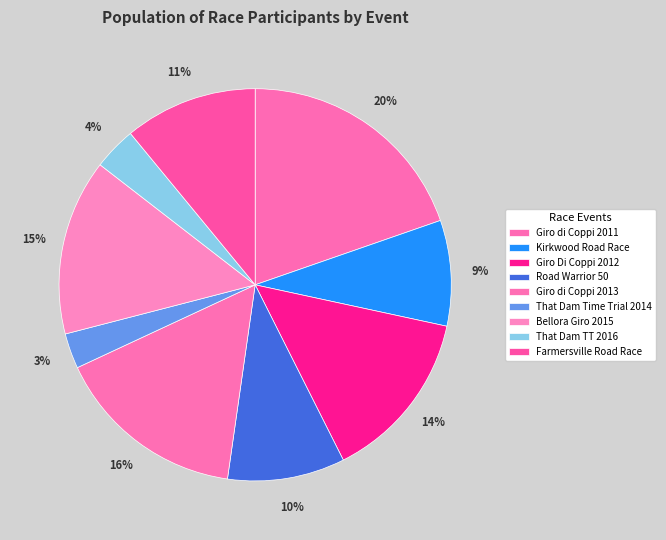

Count the number of slices in the pie.

9